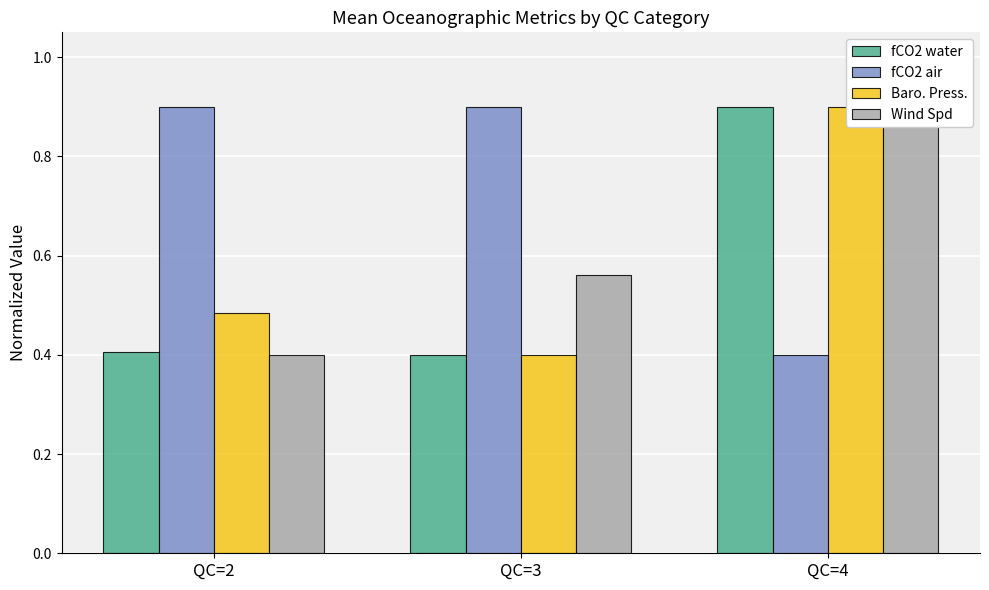

Count the Baro. Press. values in the range 0 to 1.

3